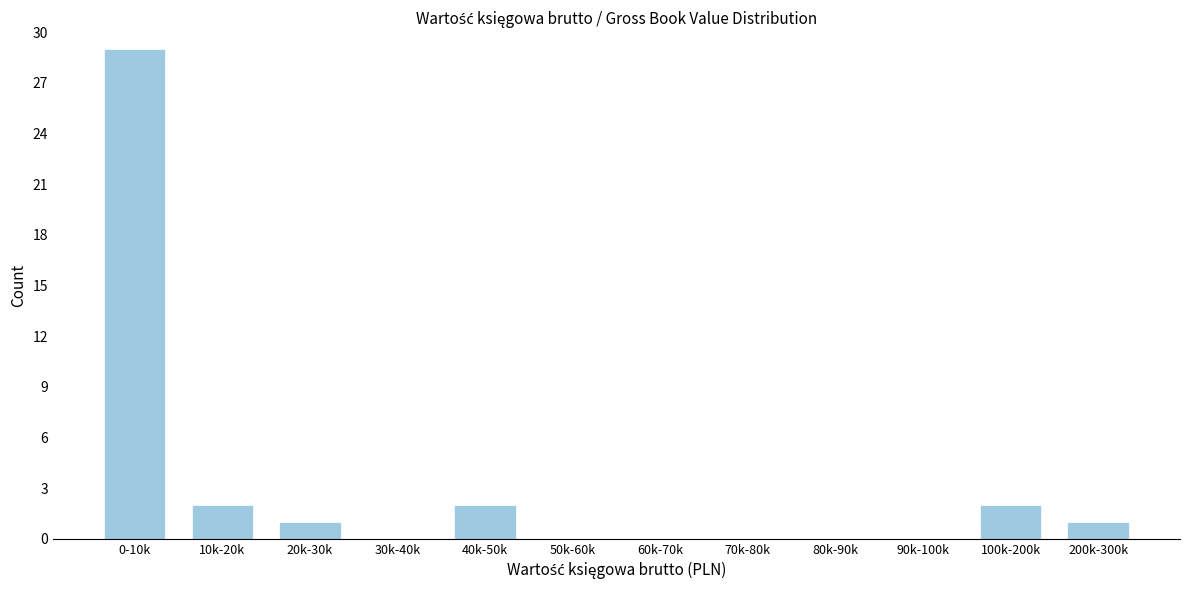

Reading right to left, extract all data points from this chart.

200k-300k=1	100k-200k=2	90k-100k=0	80k-90k=0	70k-80k=0	60k-70k=0	50k-60k=0	40k-50k=2	30k-40k=0	20k-30k=1	10k-20k=2	0-10k=29